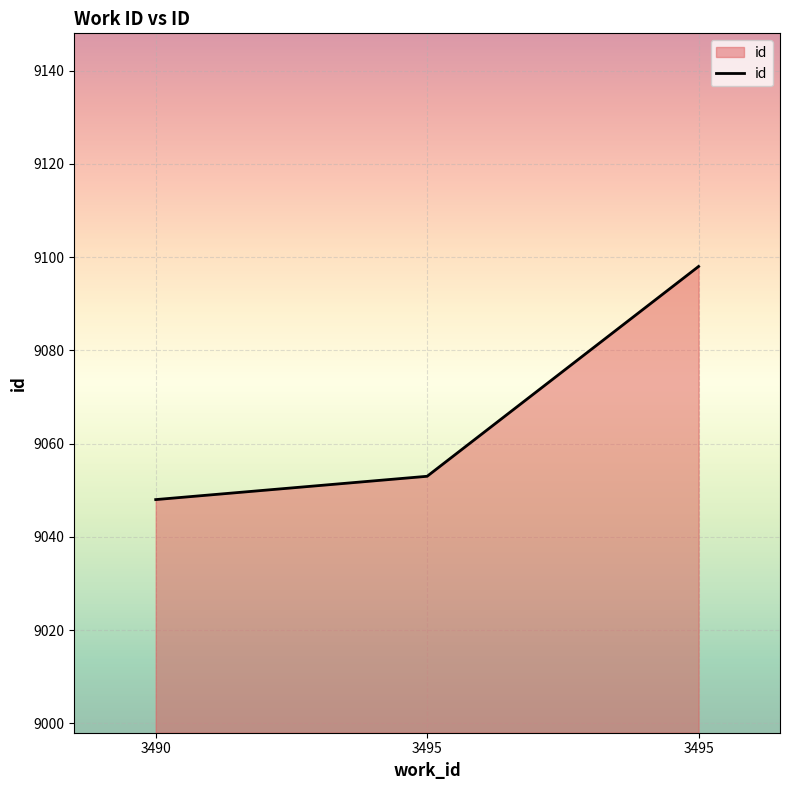

What is the sum of the values at 3490 and 3495?

18101